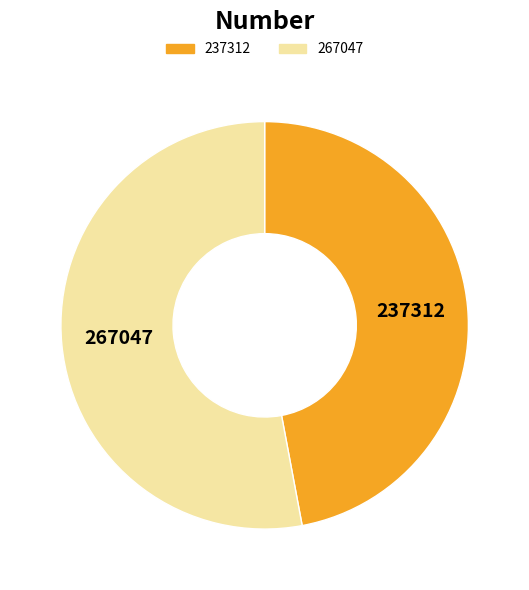

Combined, do 267047 and 237312 account for over 50%?

Yes